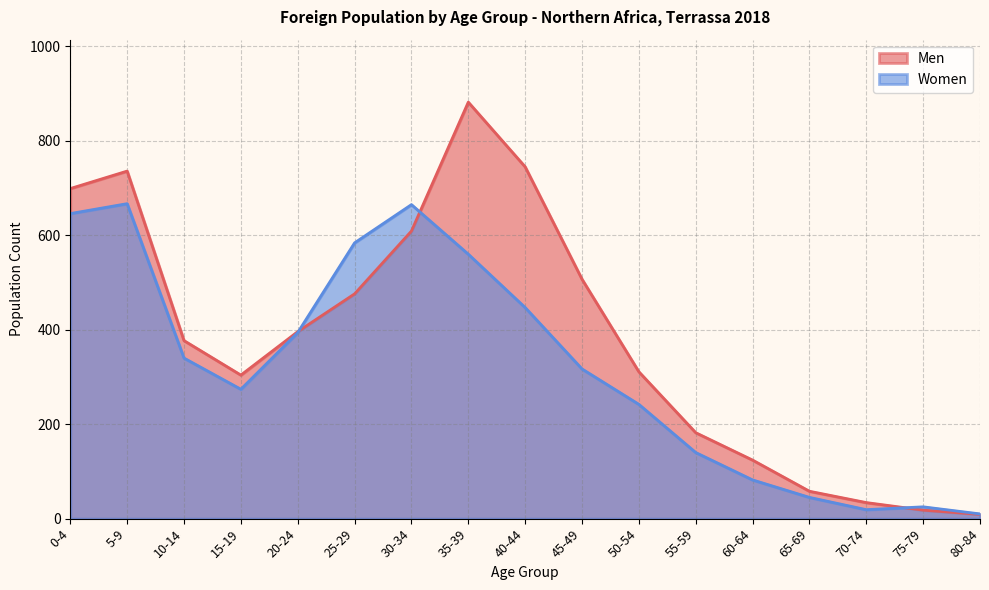

What position from the right is 25-29?

12